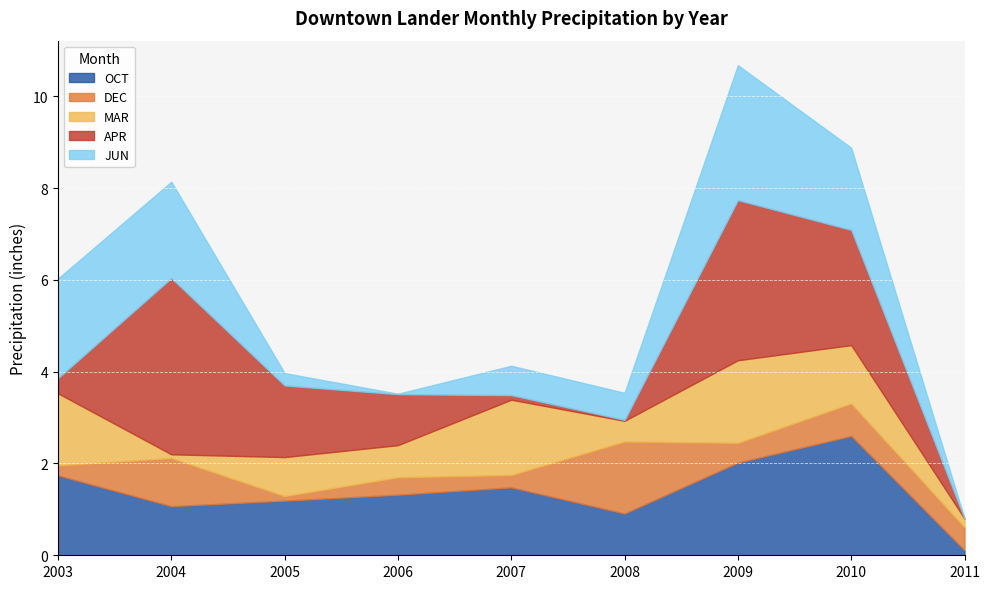

Reading right to left, what are all the values shown in this chart?

OCT: 2011=0.1	2010=2.6	2009=2.0	2008=0.9	2007=1.5	2006=1.3	2005=1.2	2004=1.1	2003=1.7
DEC: 2011=0.5	2010=0.7	2009=0.4	2008=1.6	2007=0.3	2006=0.4	2005=0.1	2004=1.1	2003=0.2
MAR: 2011=0.2	2010=1.3	2009=1.8	2008=0.5	2007=1.6	2006=0.7	2005=0.8	2004=0.1	2003=1.6
APR: 2011=0.0	2010=2.5	2009=3.5	2008=0.0	2007=0.1	2006=1.1	2005=1.6	2004=3.8	2003=0.3
JUN: 2011=0.0	2010=1.8	2009=2.9	2008=0.6	2007=0.6	2006=0.0	2005=0.3	2004=2.1	2003=2.2